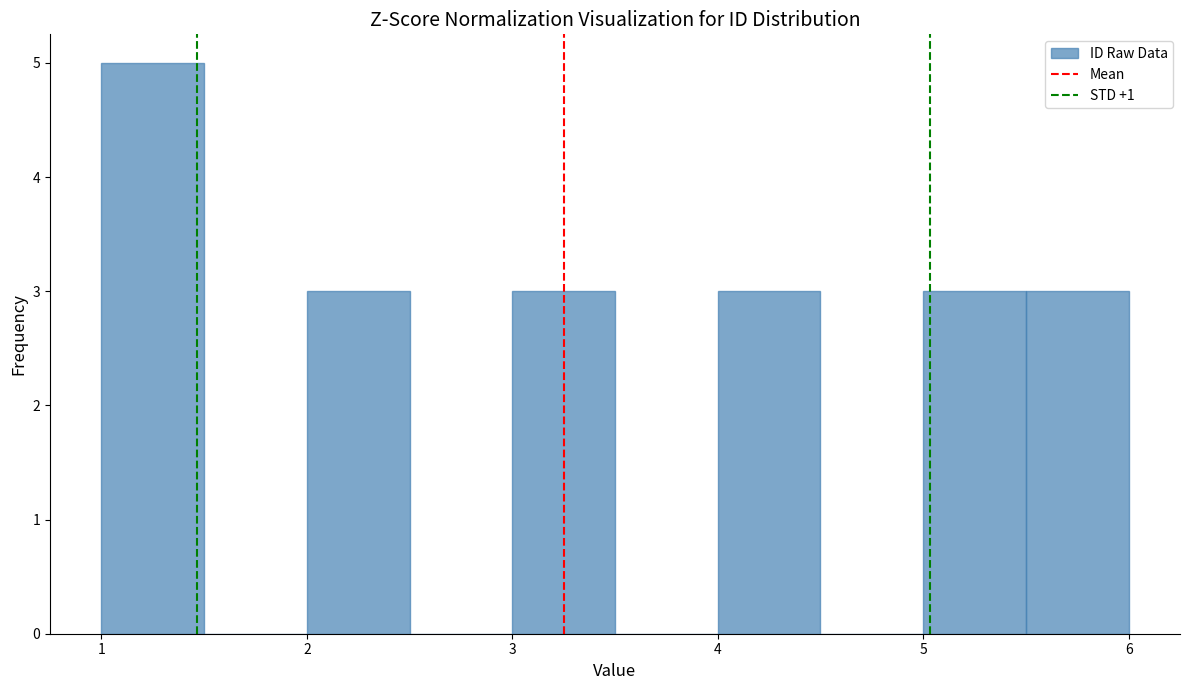

What is the height of the bar covering 5.5 to 6.0 on the x-axis? The values are not printed on the chart, so give them approximately, as read against the axis.

3